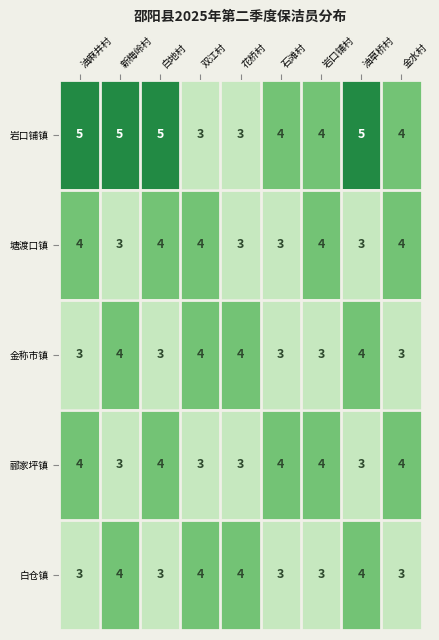

What is the minimum value shown in the chart?

3